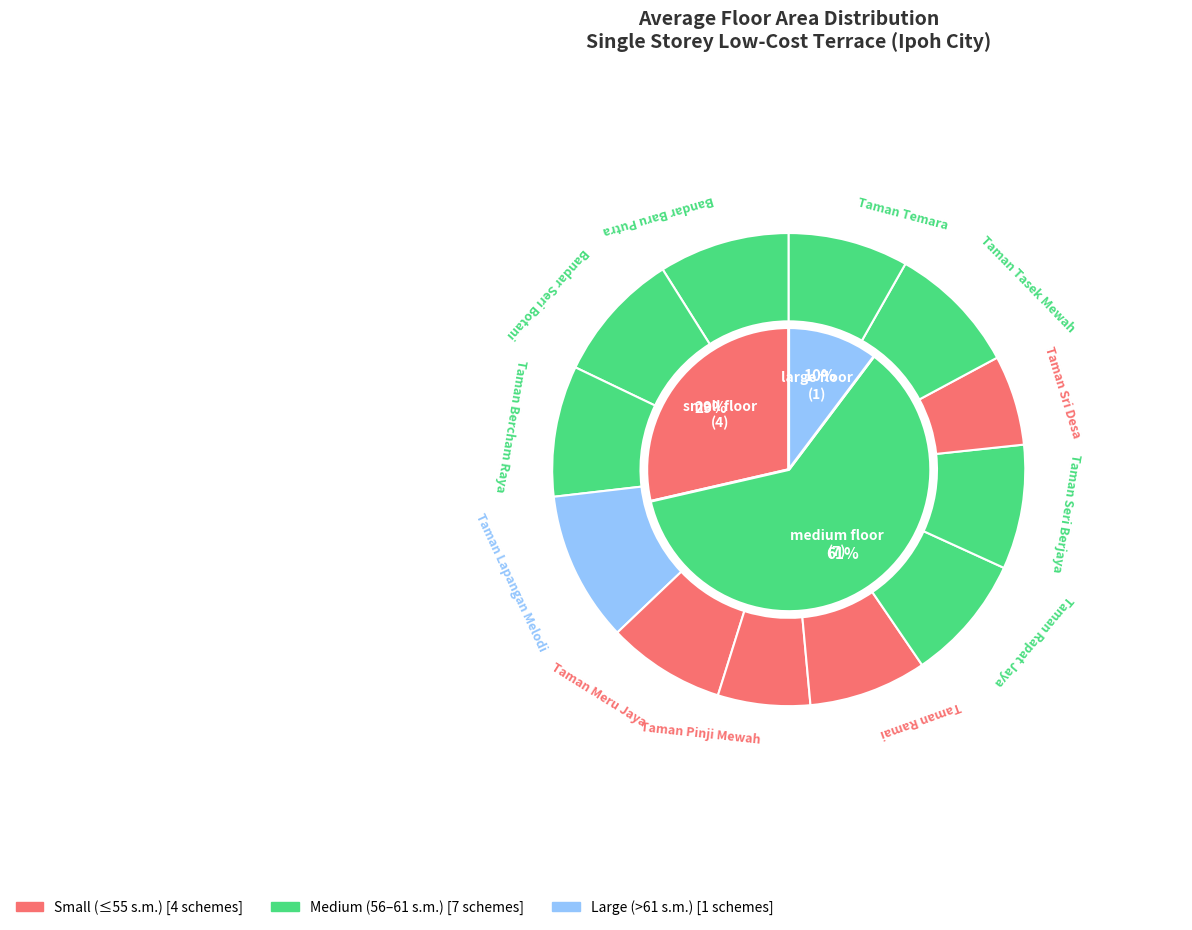

Is it true that Taman Ramai is 19% of the pie?

False